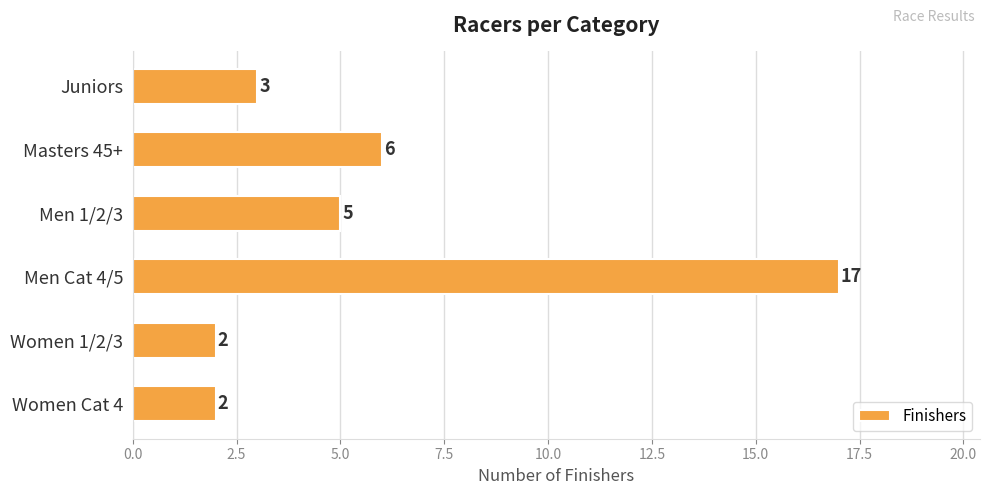

Which has a higher value, Women Cat 4 or Men 1/2/3?

Men 1/2/3